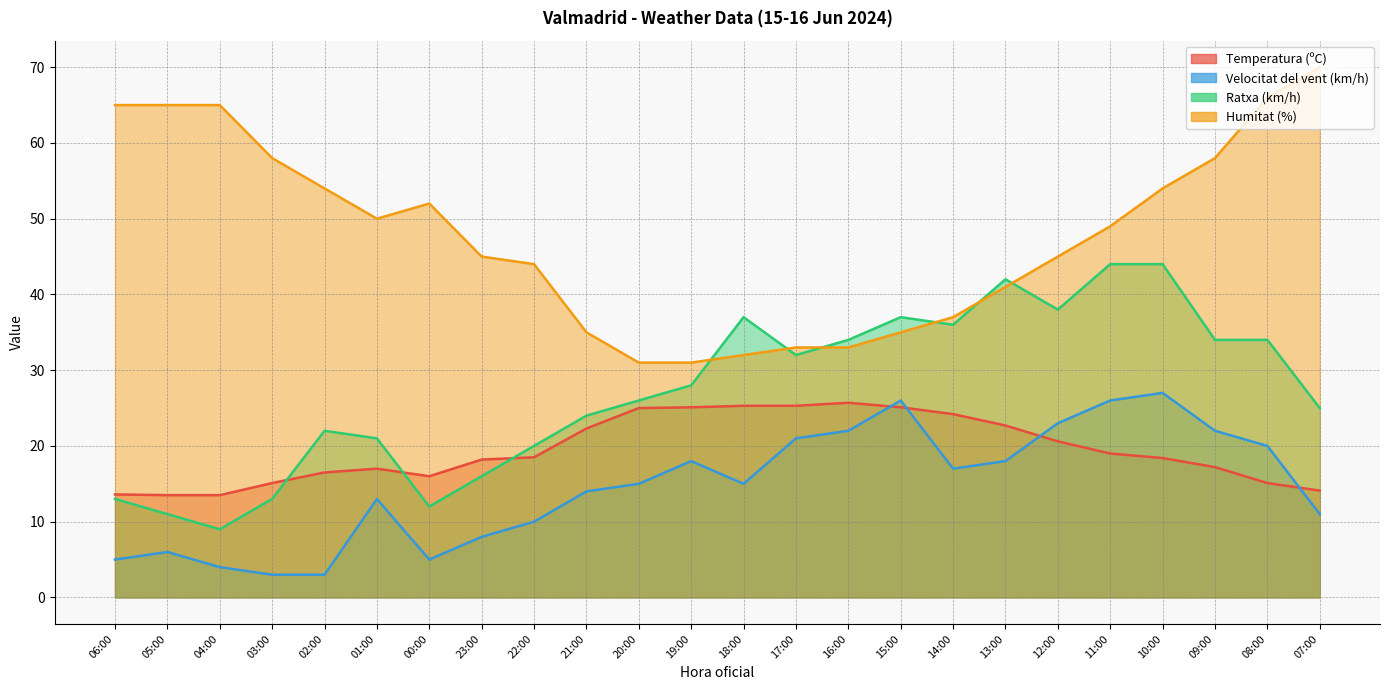

What is the highest value of the Humitat (%) series?

70.0